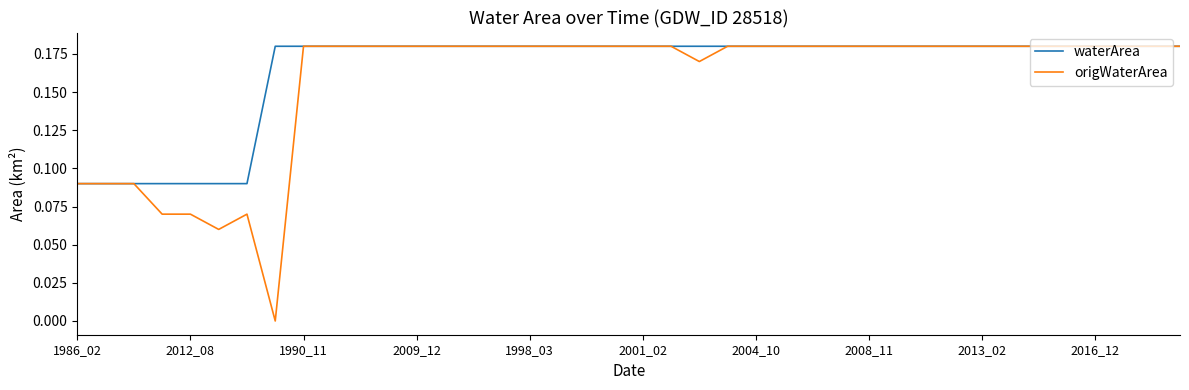

Which series has the widest spread of values?

origWaterArea